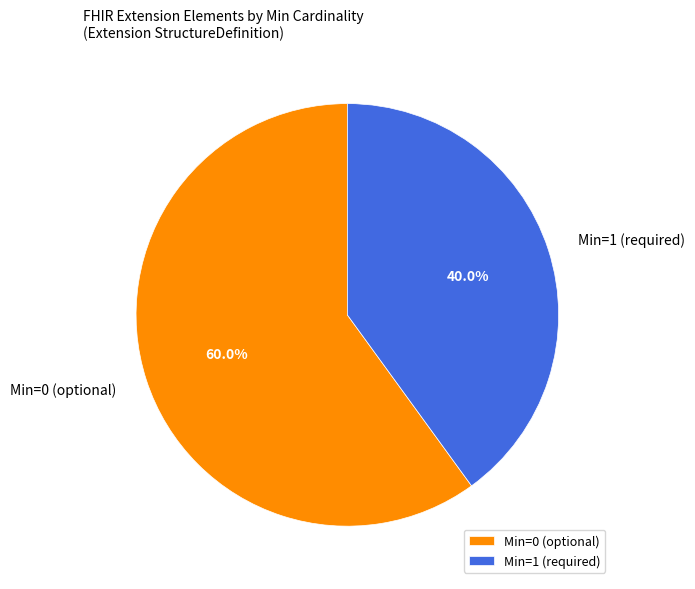

What portion of the pie excludes Min=1 (required)?

60.0%